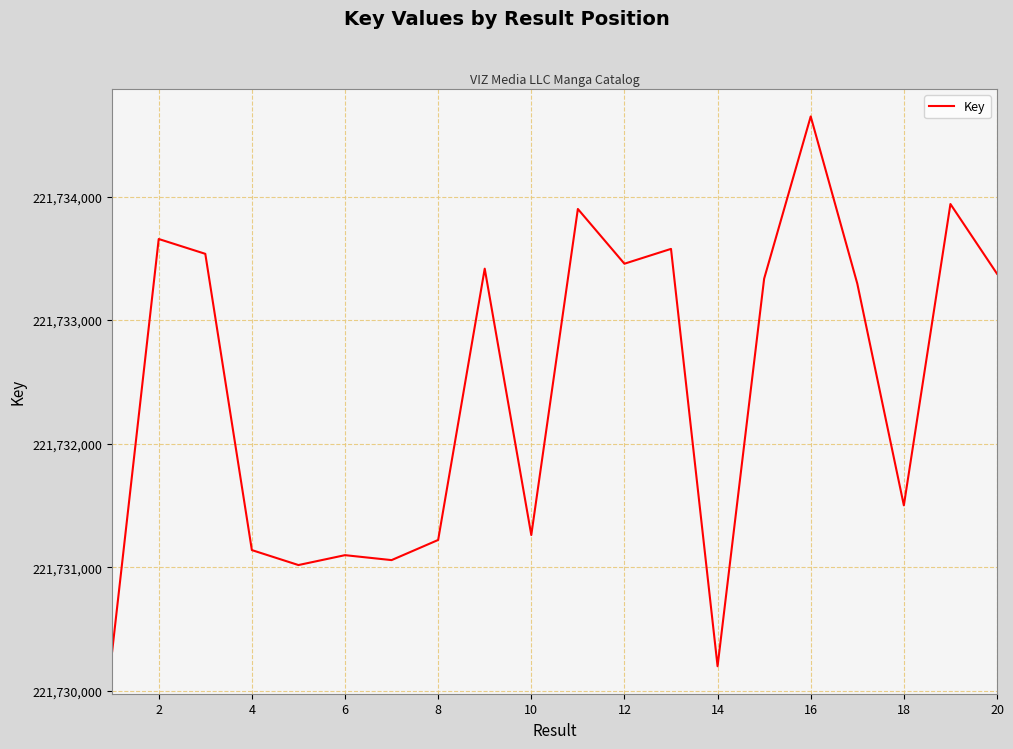

What is the smallest value displayed?

221730199